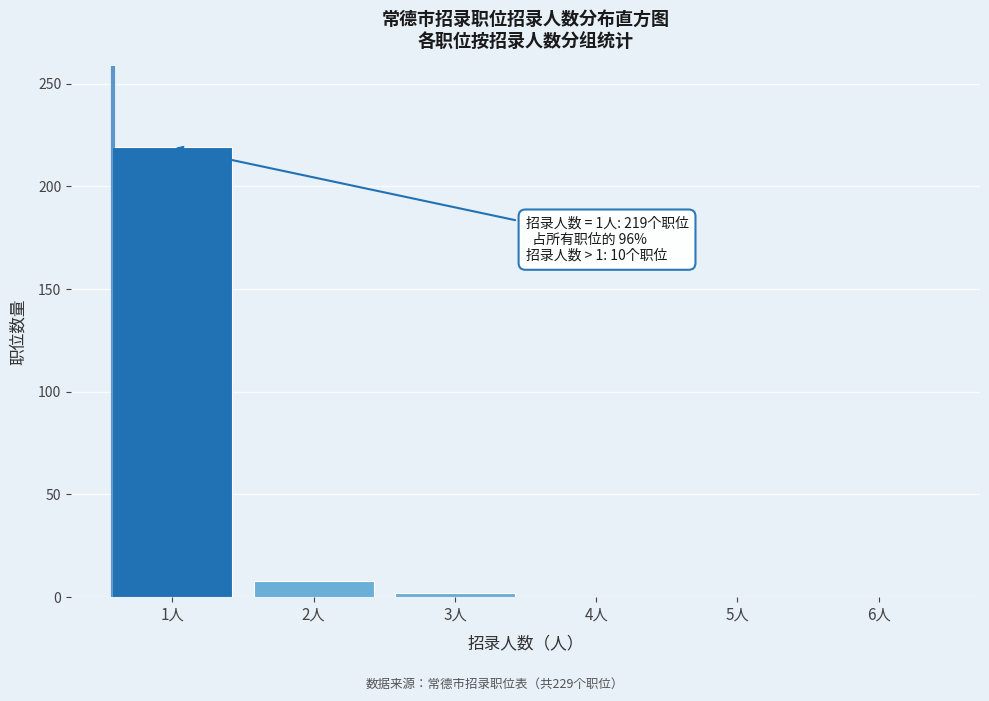

Reading left to right, transcribe all the data shown in this chart.

1人=219	2人=8	3人=2	4人=0	5人=0	6人=0